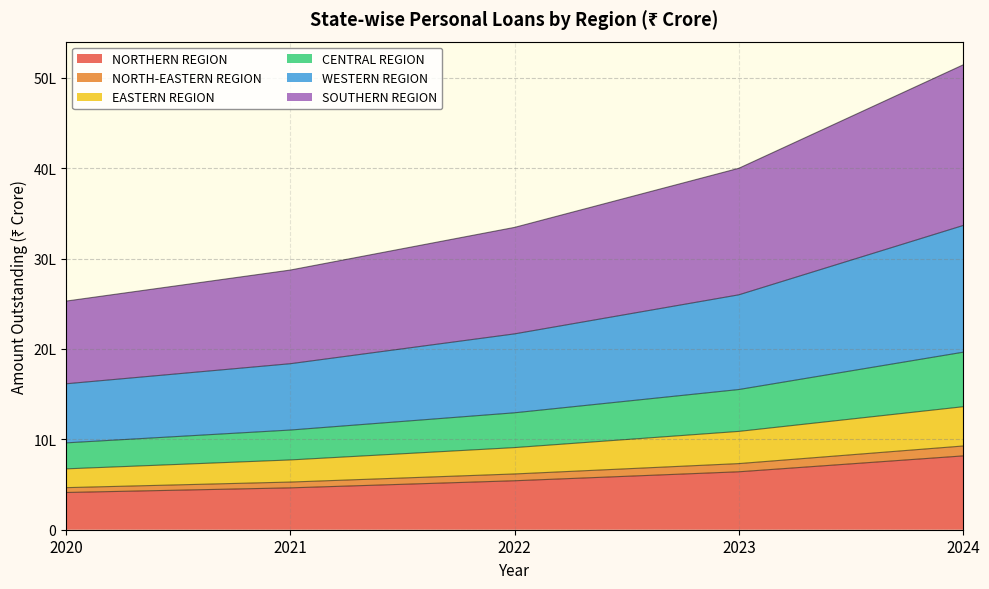

Which category has the highest value in the WESTERN REGION series?

2024